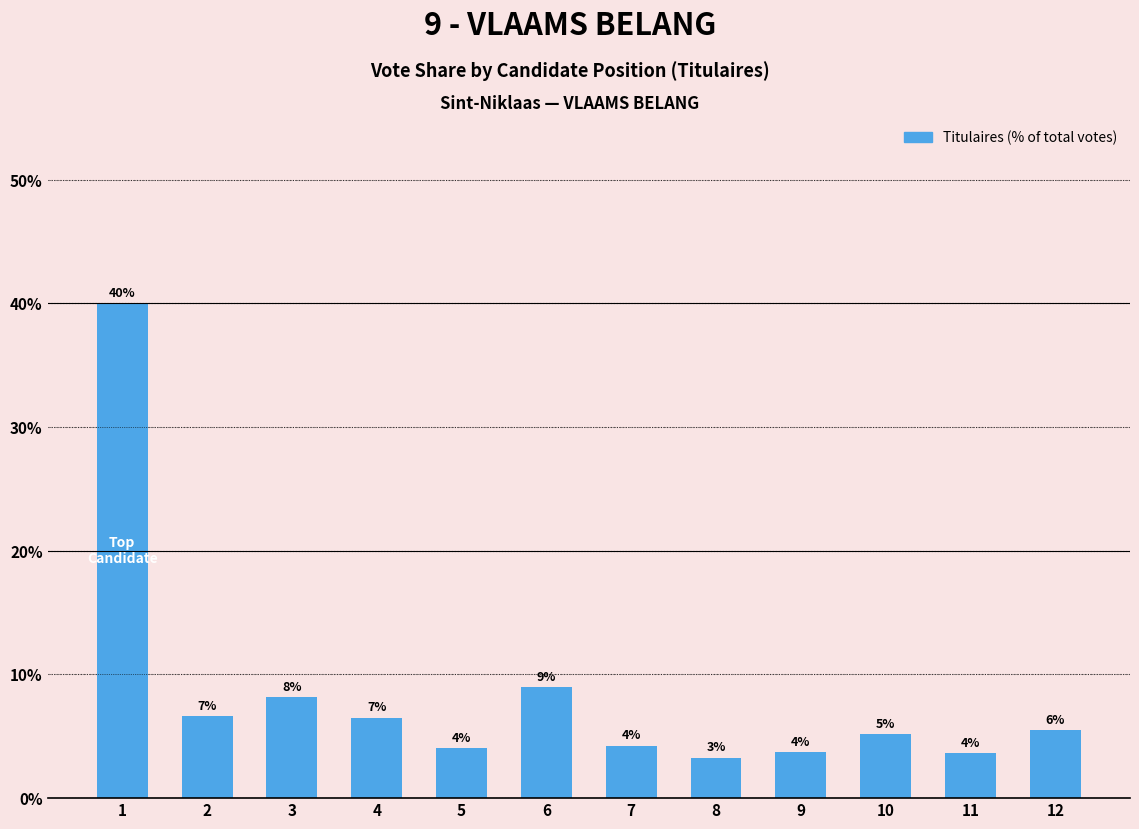

What is the difference between the values at 3 and 10?

3.0